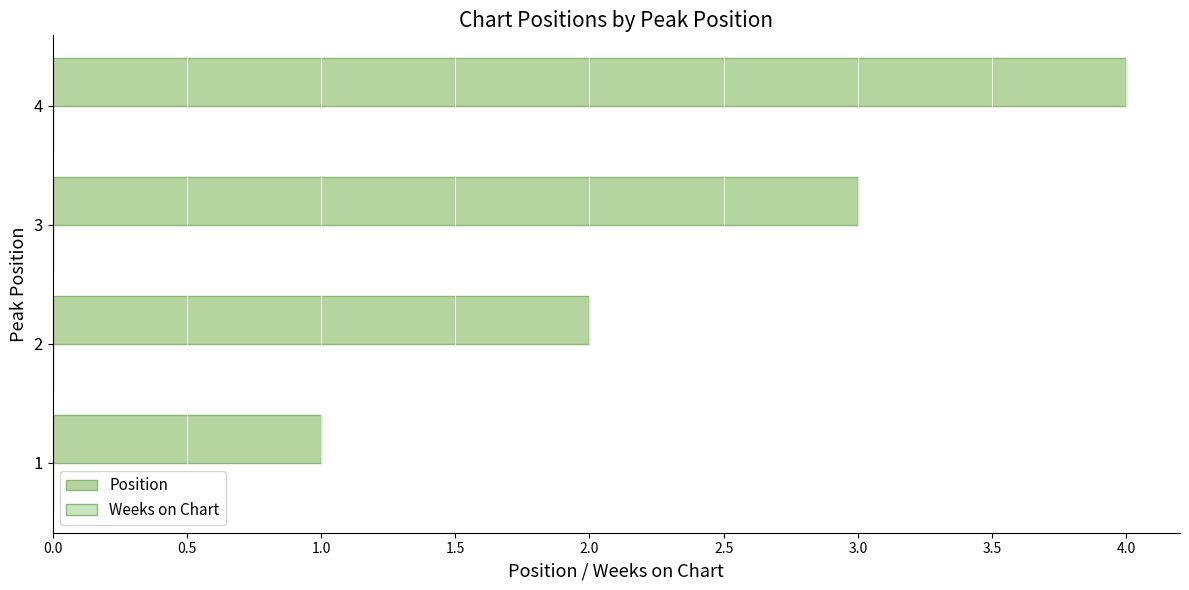

At which category does the chart reach its peak across all series?

4